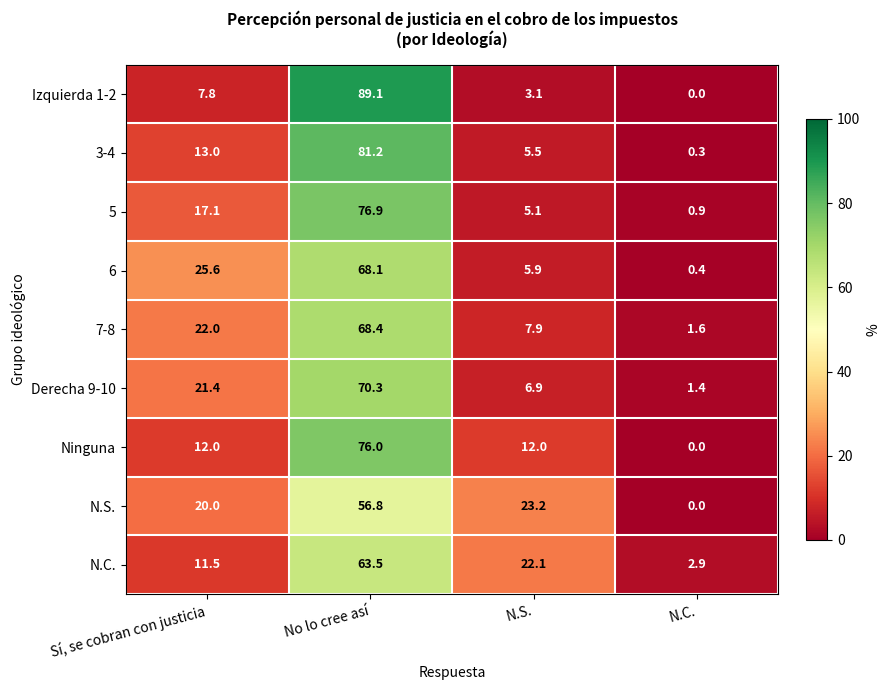

True or false: N.C. has a value of 4.8 at N.C..

False